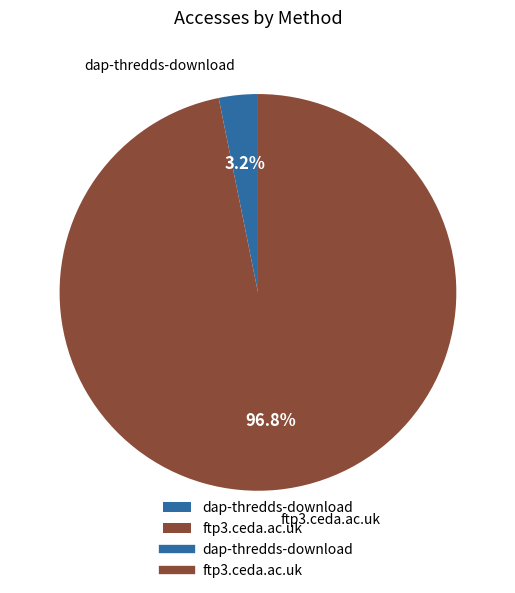

Is the sum of dap-thredds-download and ftp3.ceda.ac.uk greater than half?

Yes